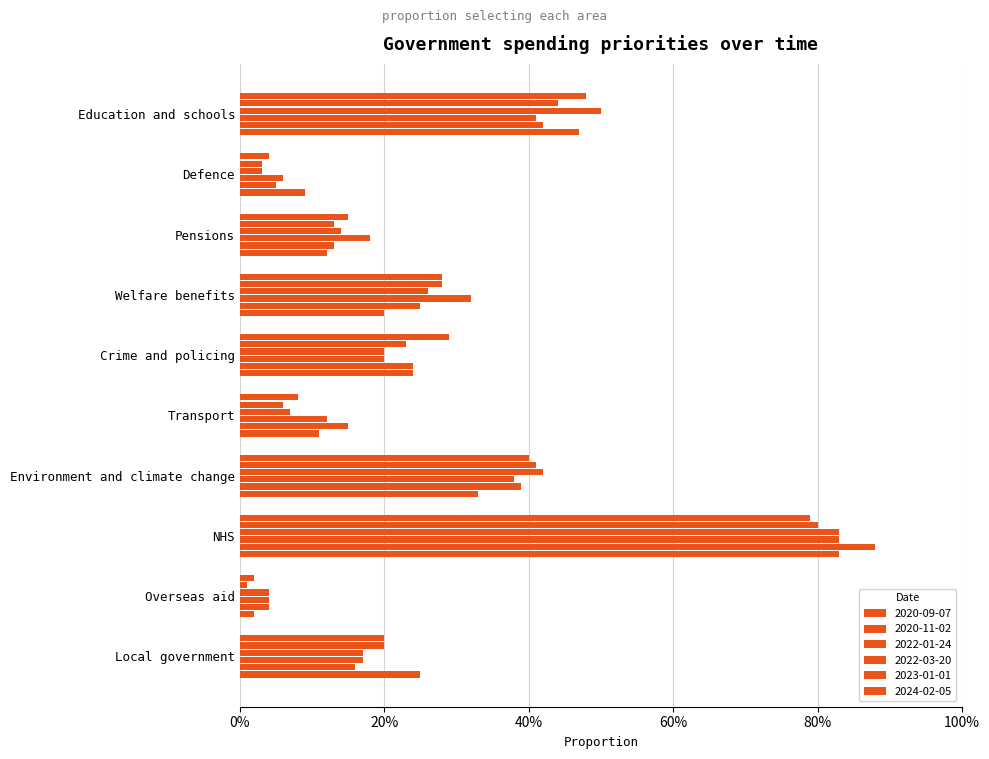

At how many categories does at least one series exceed 0?

10